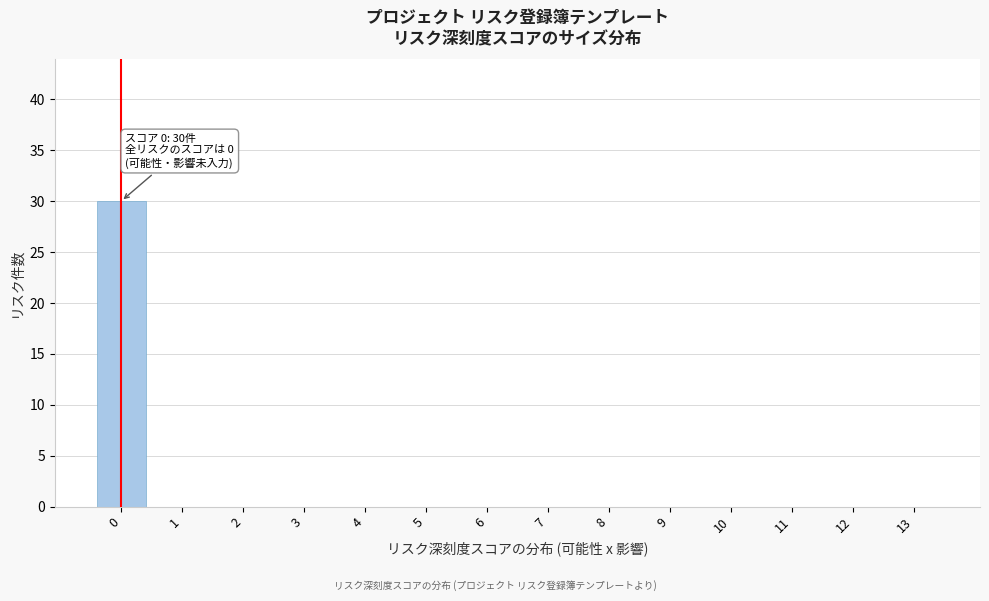

Reading left to right, transcribe all the data shown in this chart.

0=30	1=0	2=0	3=0	4=0	5=0	6=0	7=0	8=0	9=0	10=0	11=0	12=0	13=0